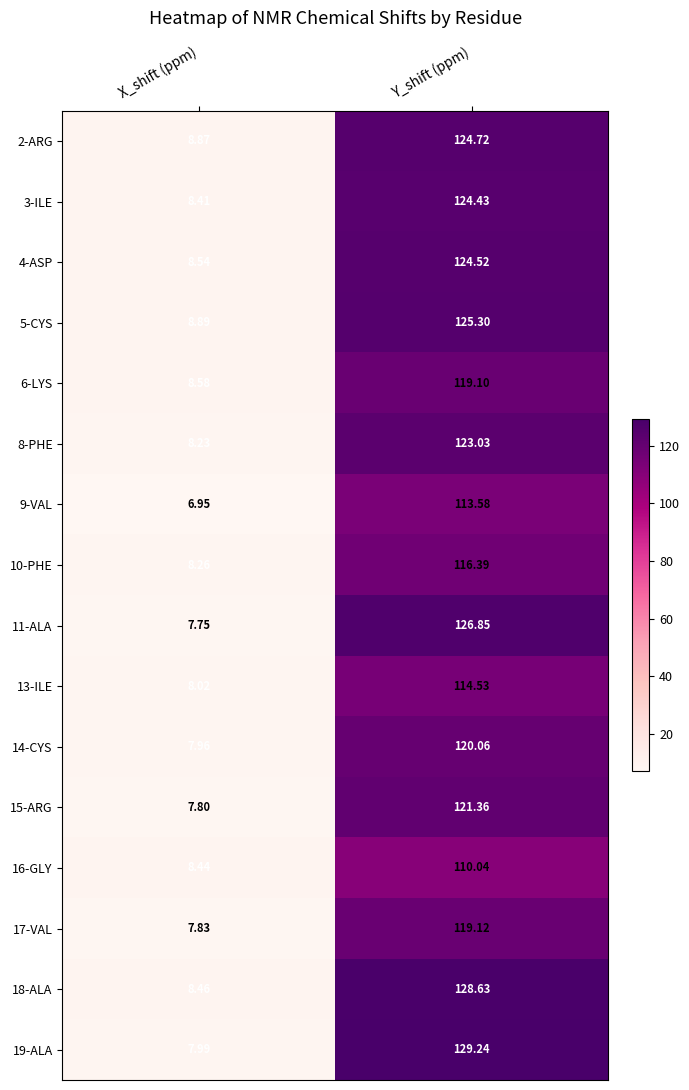

Rank the categories by 5-CYS value from highest to lowest.

Y_shift (ppm), X_shift (ppm)